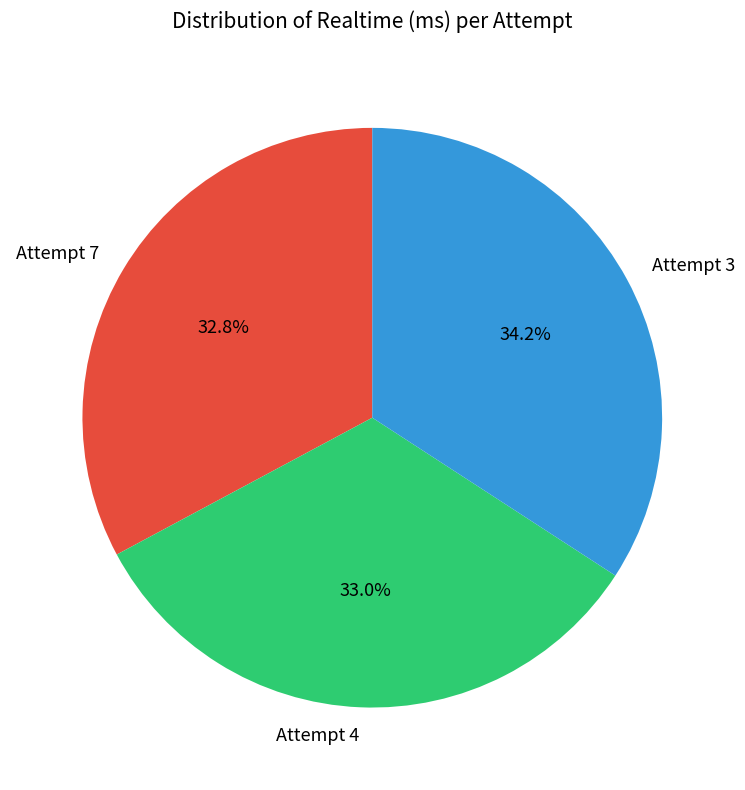

Which category has the biggest portion of the pie?

Attempt 3